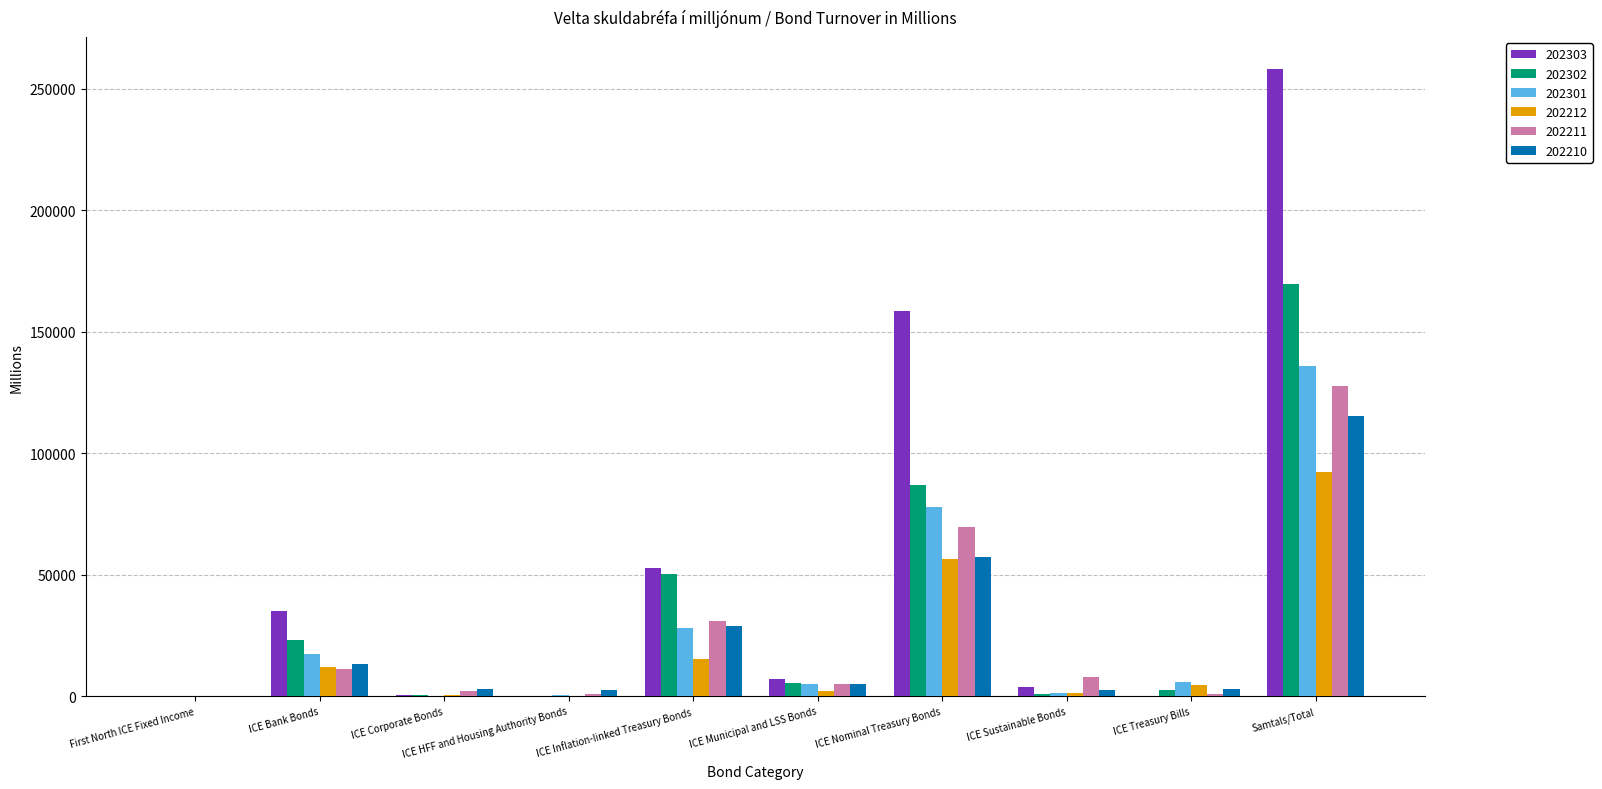

How many distinct data groups are displayed?

6